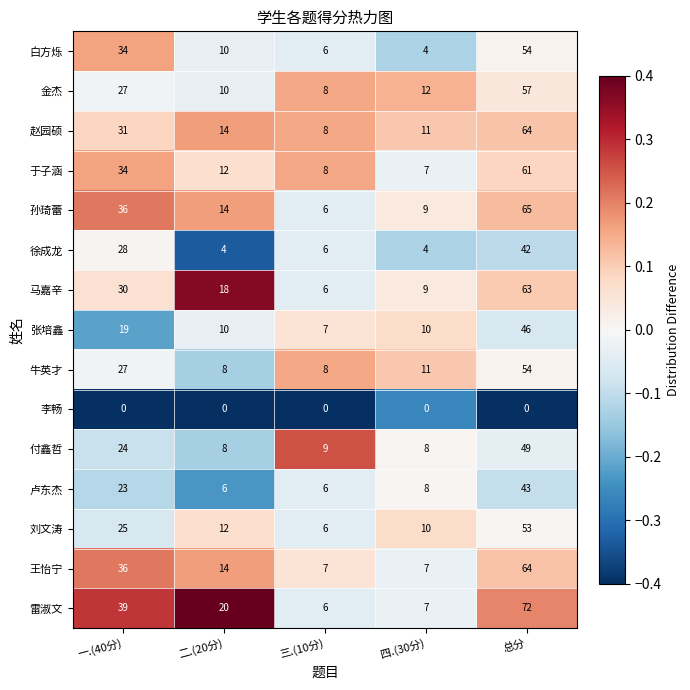

What is the average value of the 付鑫哲 series?

20